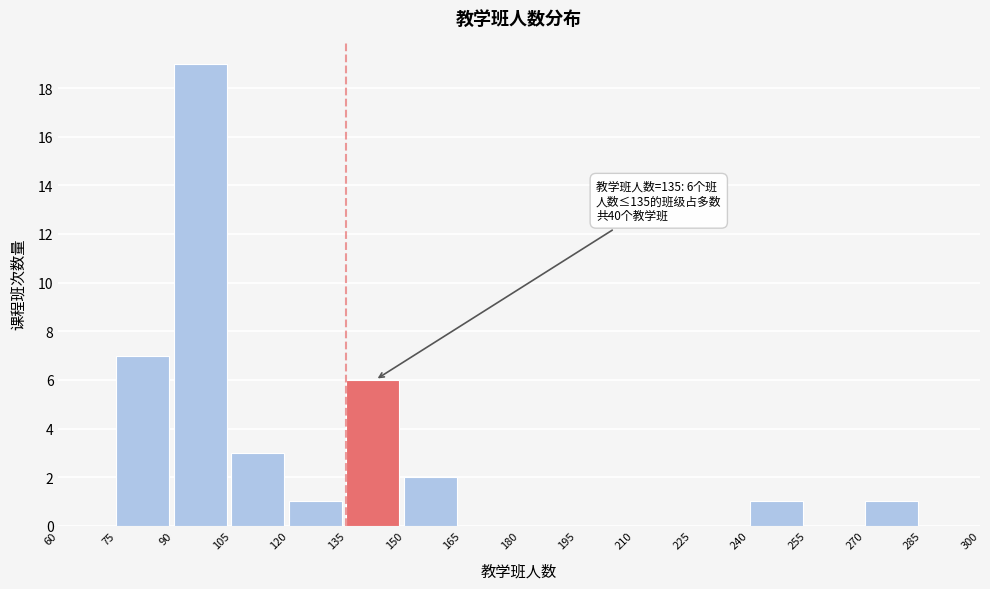

Which range on the x-axis has the tallest bar?

90 to 105